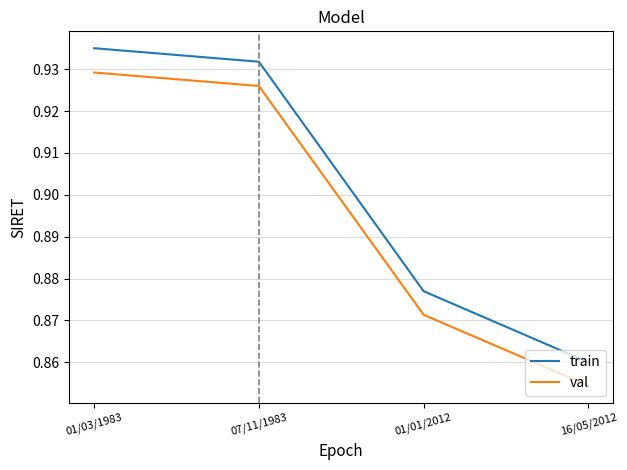

Count the train values in the range 0 to 1.

4